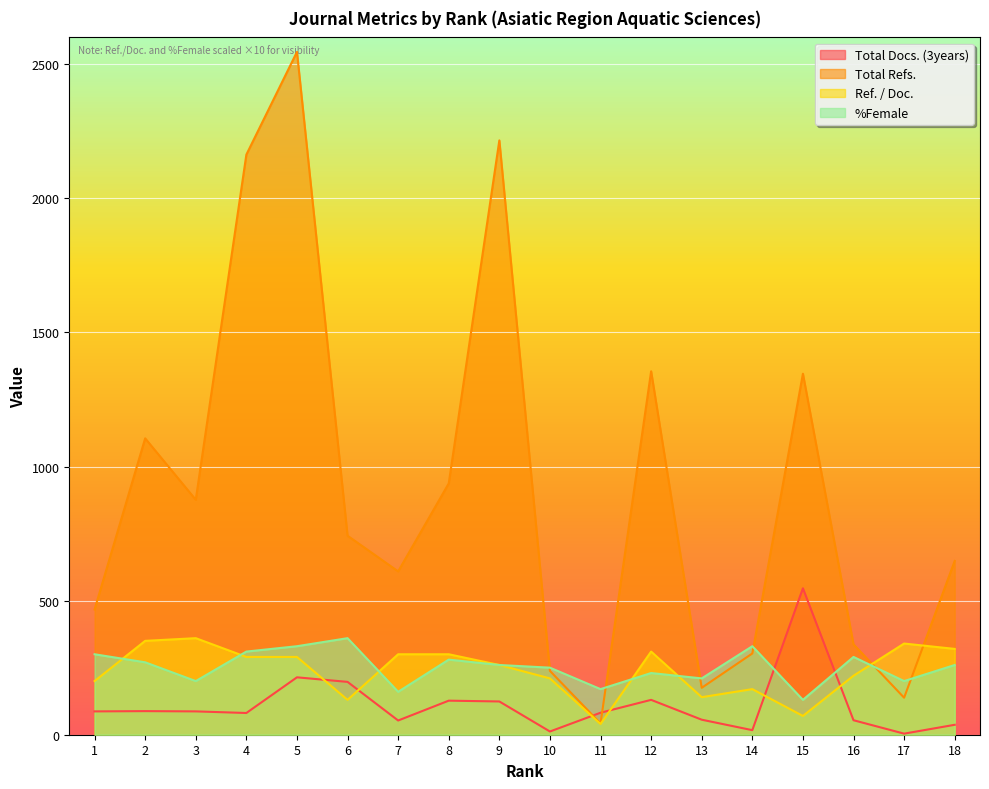

What is the value of the Ref. / Doc. point at the 14th from the left?

170